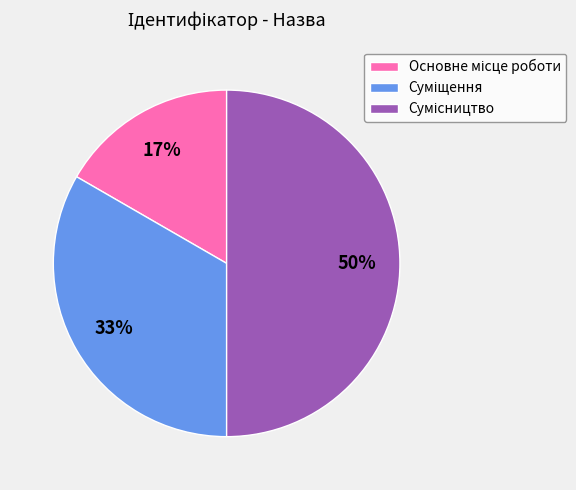

To the nearest percent, what is the difference between the largest and smallest slice percentages?

33%